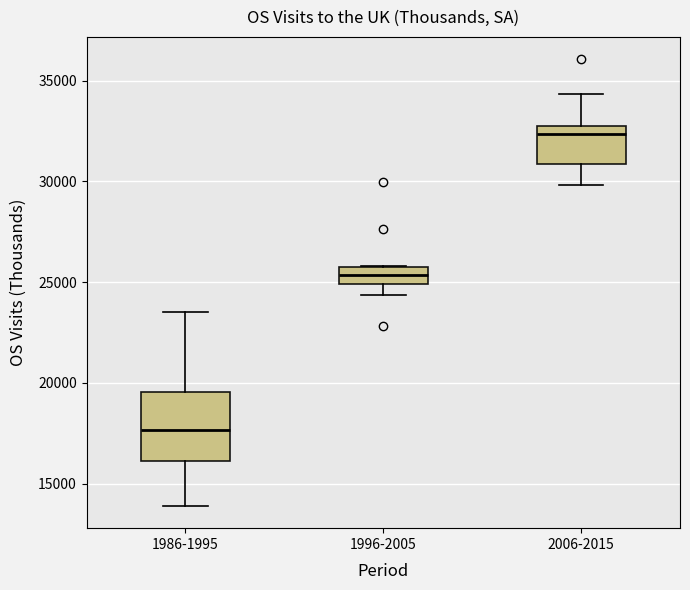

Comparing the boxes themselves (not the whiskers), which one is the tallest?

1986-1995